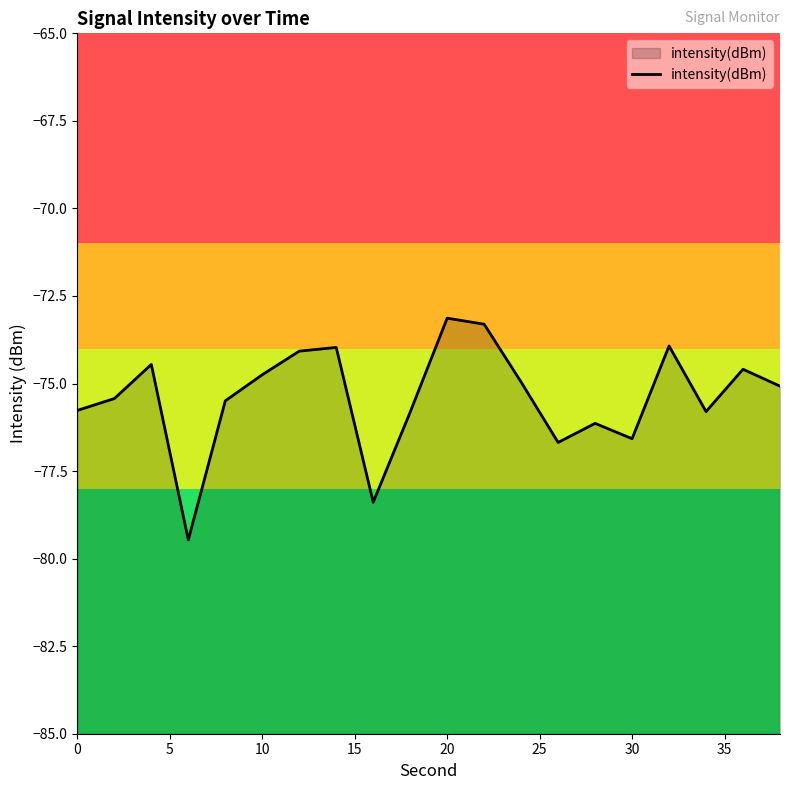

What is the change in value from 10 to 30?

-1.8